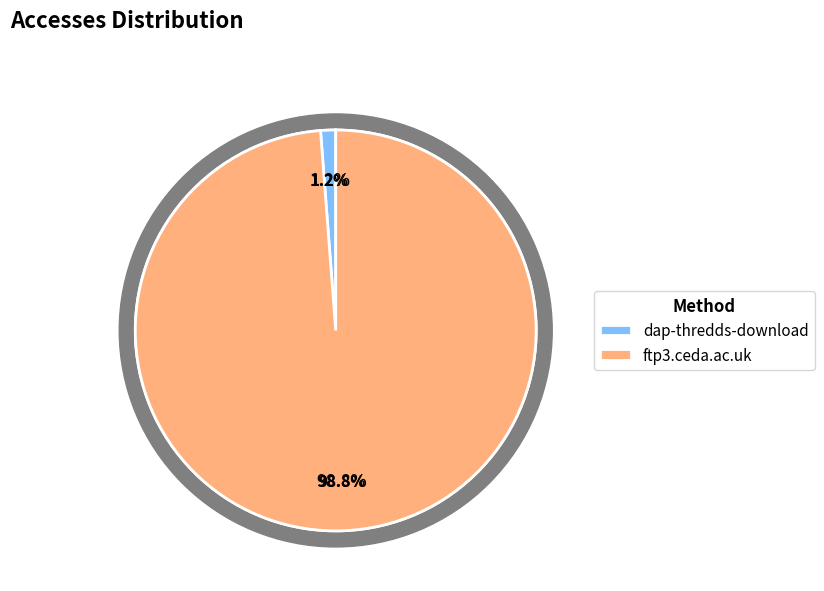

Does dap-thredds-download represent more than half of the total?

No